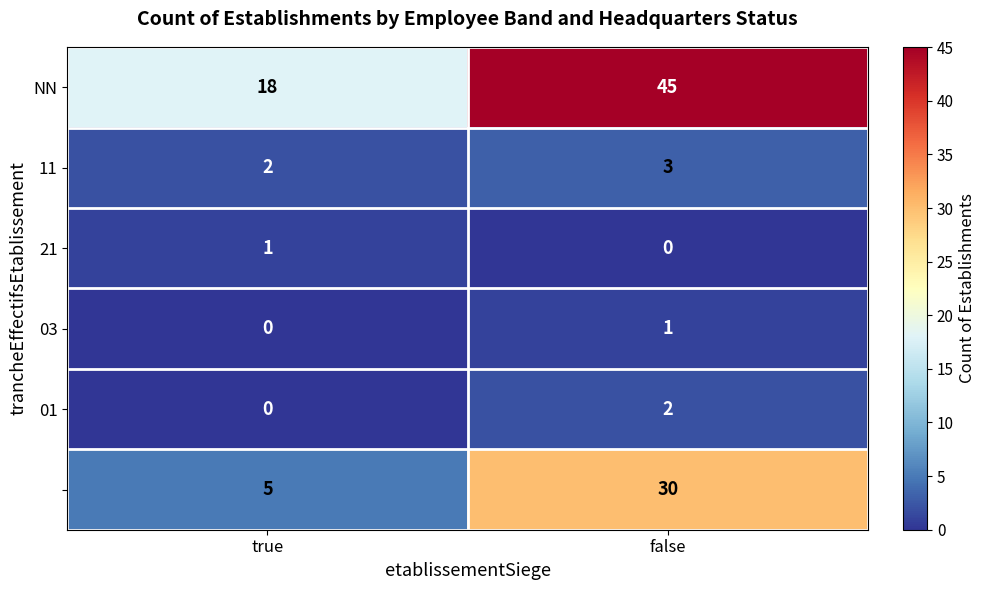

What is the difference between the highest and lowest values at false?

45